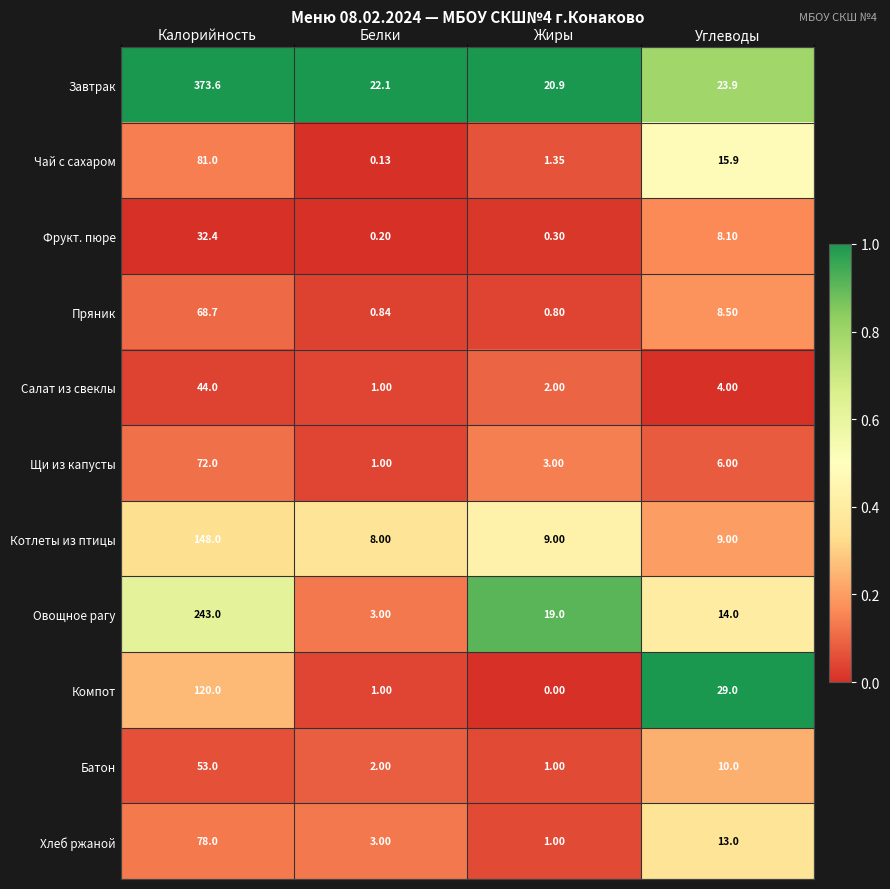

Rank the series at Калорийность from lowest to highest value.

Фрукт. пюре, Салат из свеклы, Батон, Пряник, Щи из капусты, Хлеб ржаной, Чай с сахаром, Компот, Котлеты из птицы, Овощное рагу, Завтрак